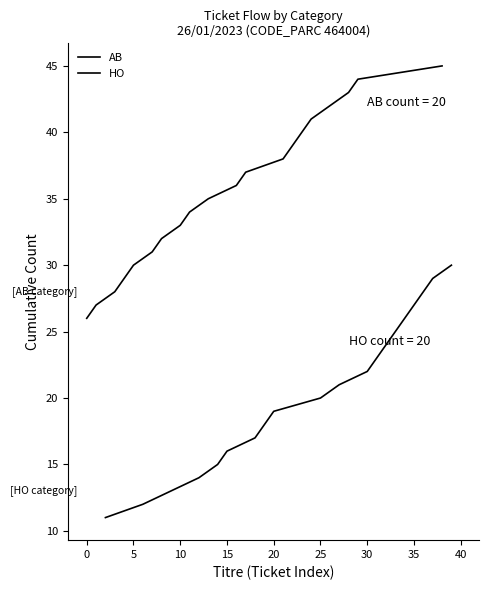

The value of HO at 12 is 34. True or false?

False